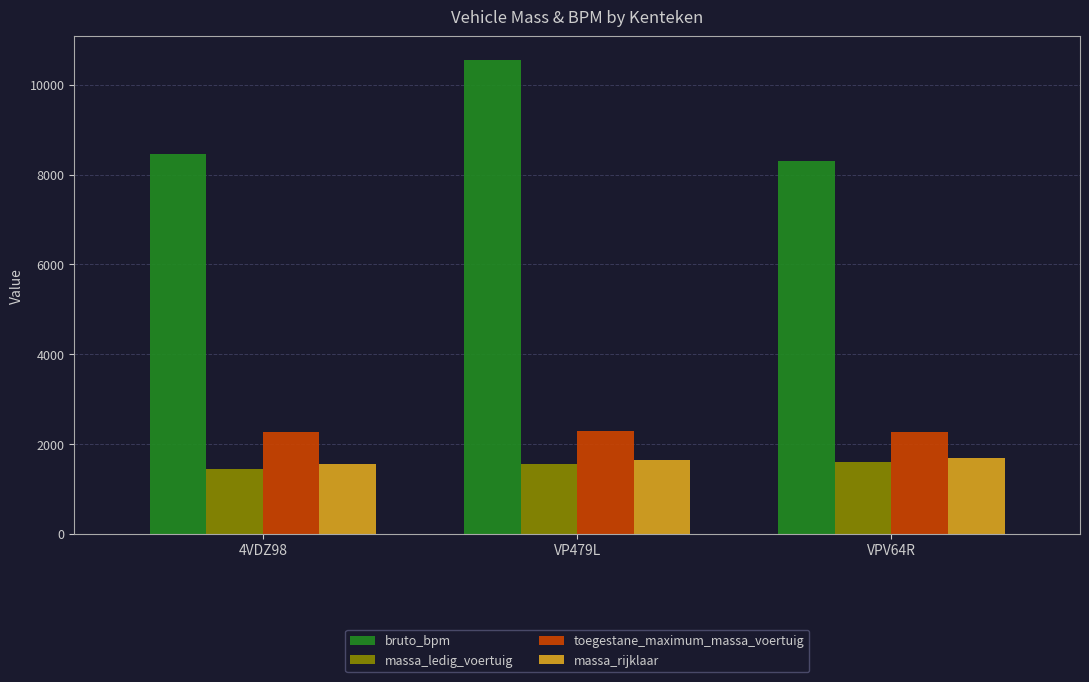

What is the maximum value shown in the chart?

10550